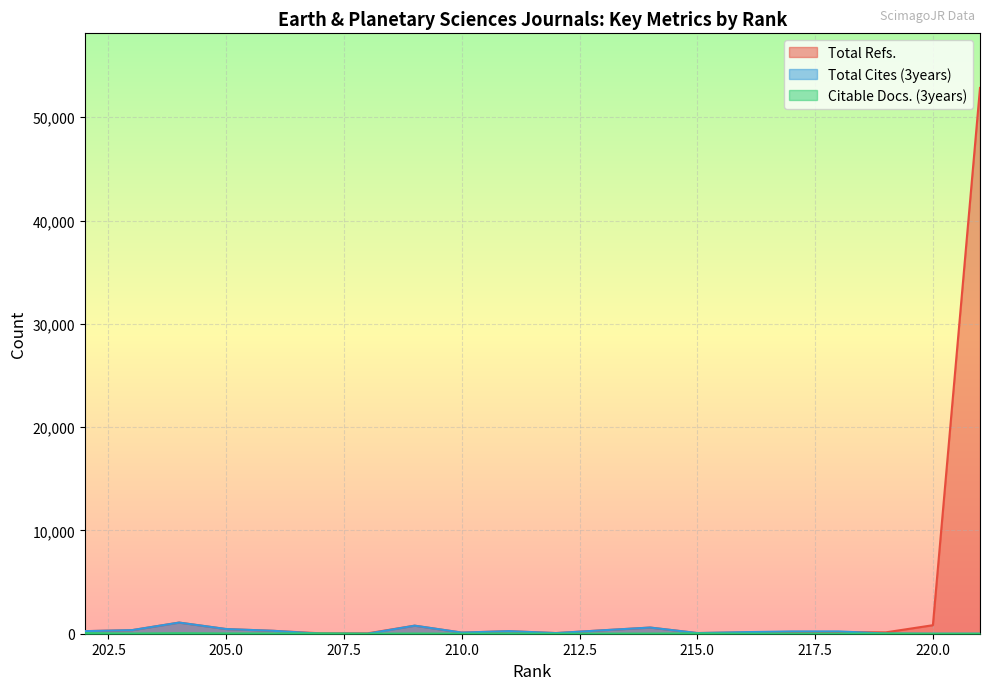

At which category does the chart reach its minimum across all series?

221